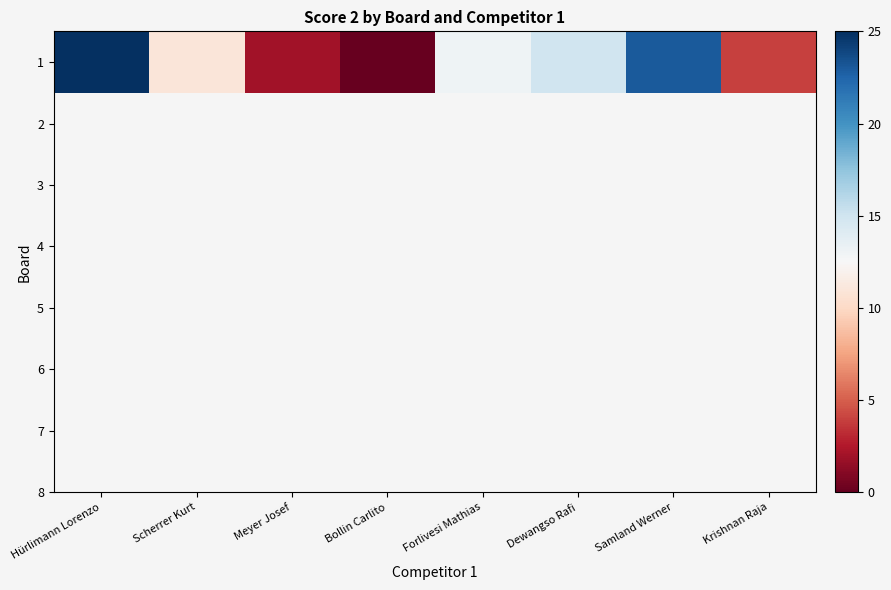

List the labels in order of value, largest first.

Hürlimann Lorenzo, Samland Werner, Dewangso Rafi, Forlivesi Mathias, Scherrer Kurt, Krishnan Raja, Meyer Josef, Bollin Carlito